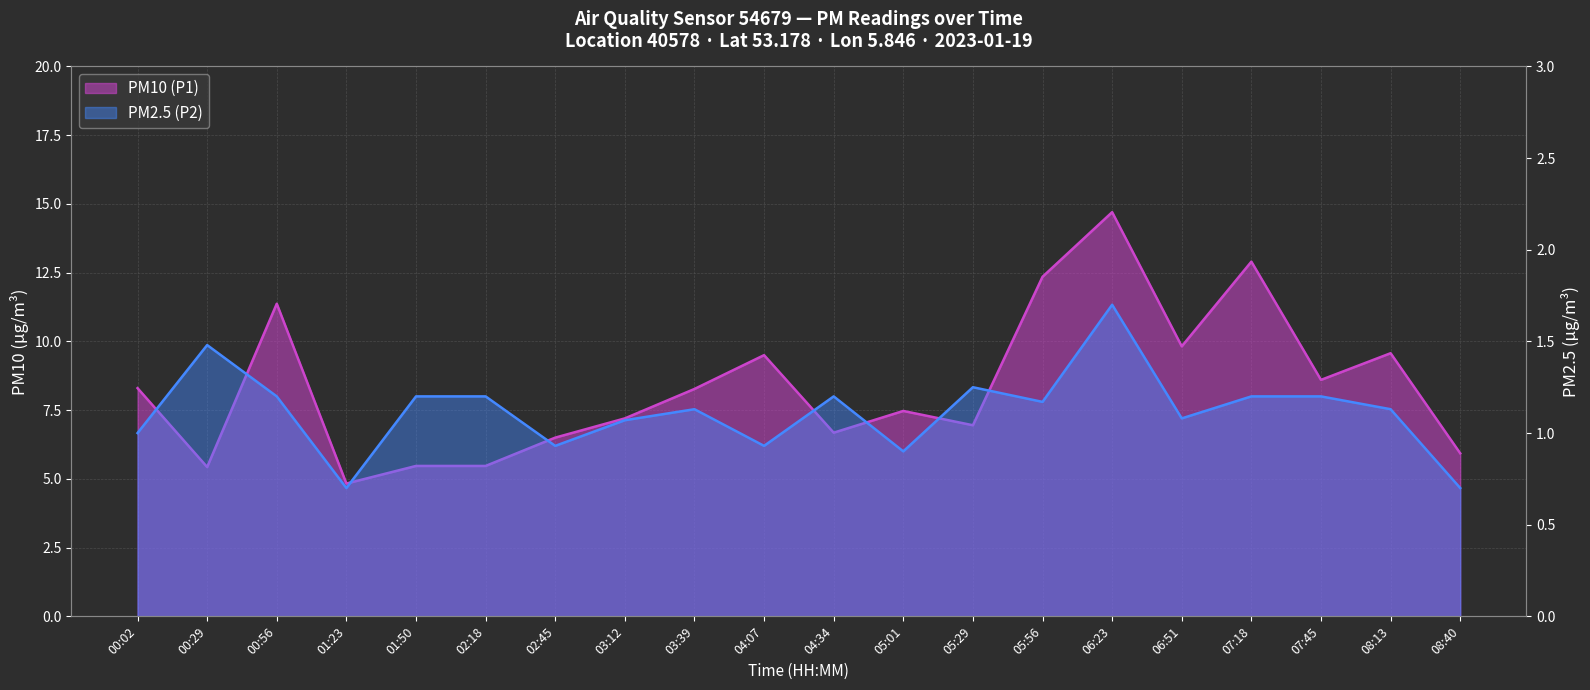

What is the highest value of the PM10 (P1) series?

14.7